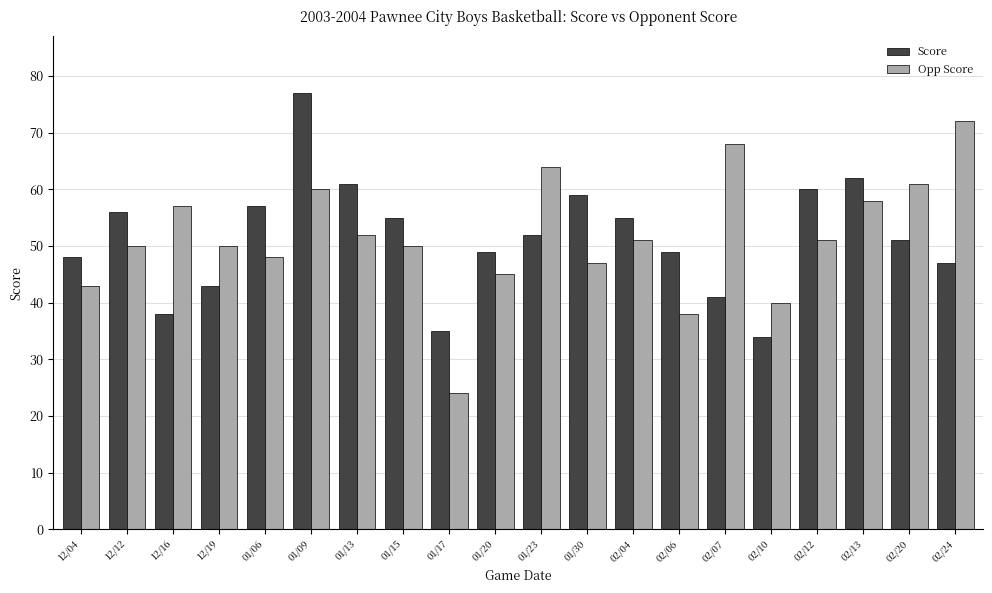

What is the label of the 4th bar from the left?

12/19